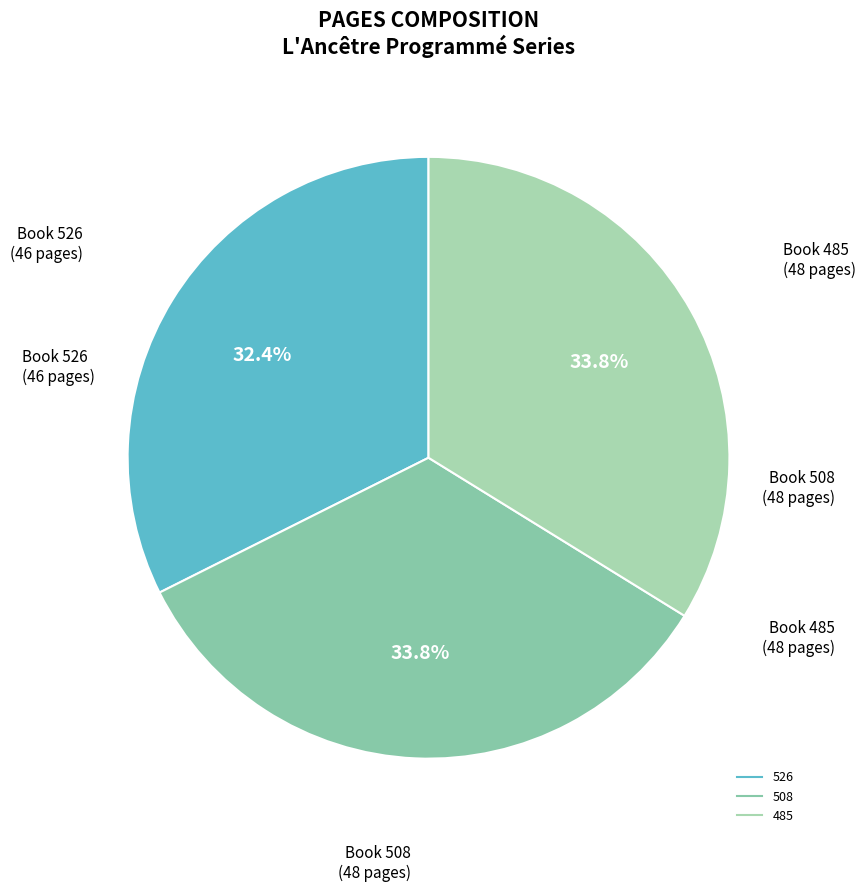

How many slices are in this pie chart?

3